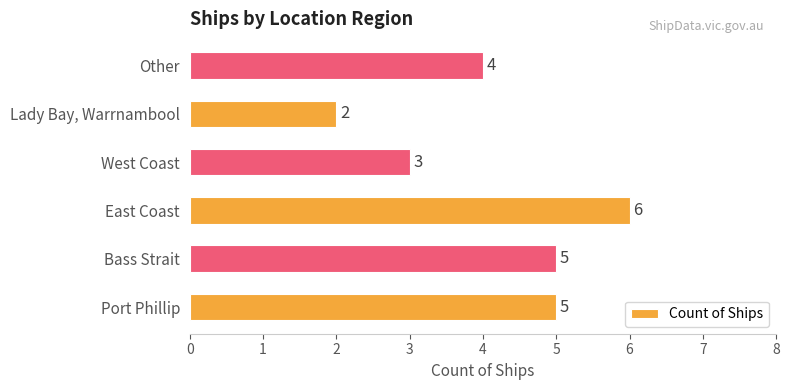

The value at East Coast is 11. True or false?

False